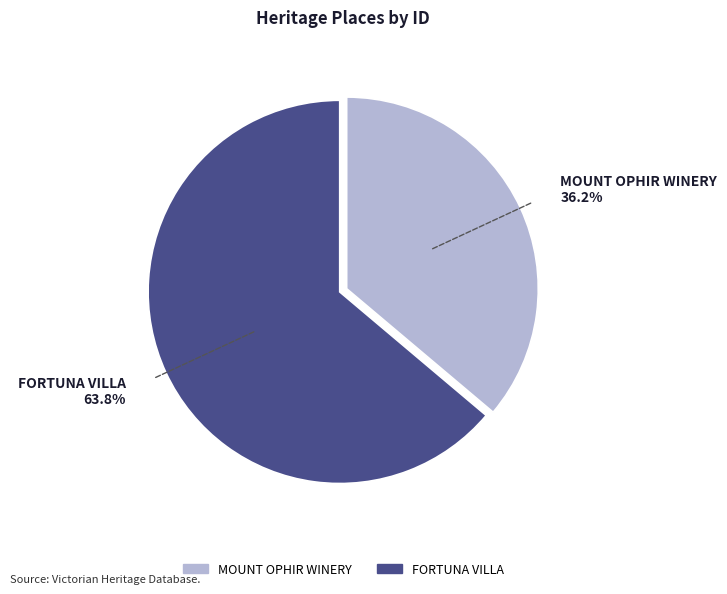

What is the smallest slice in the pie chart?

MOUNT OPHIR WINERY